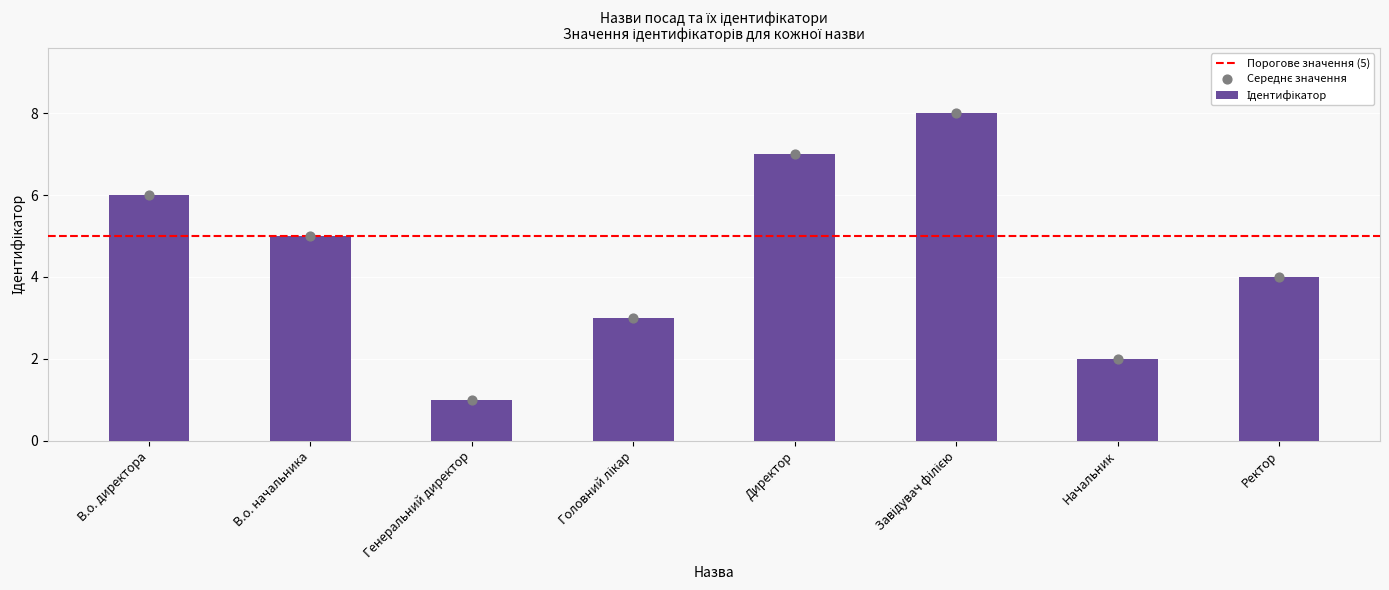

What is the ratio of the value at Завідувач філією to the value at Головний лікар?

2.7